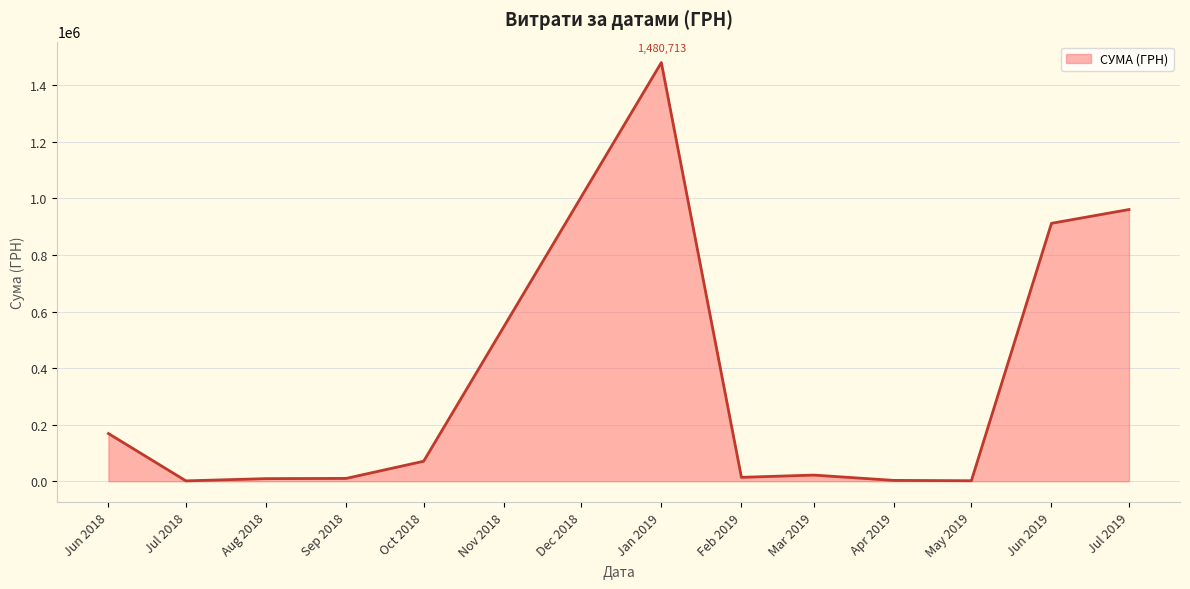

Where is the data nearest to the value 740996?

Jun 2019